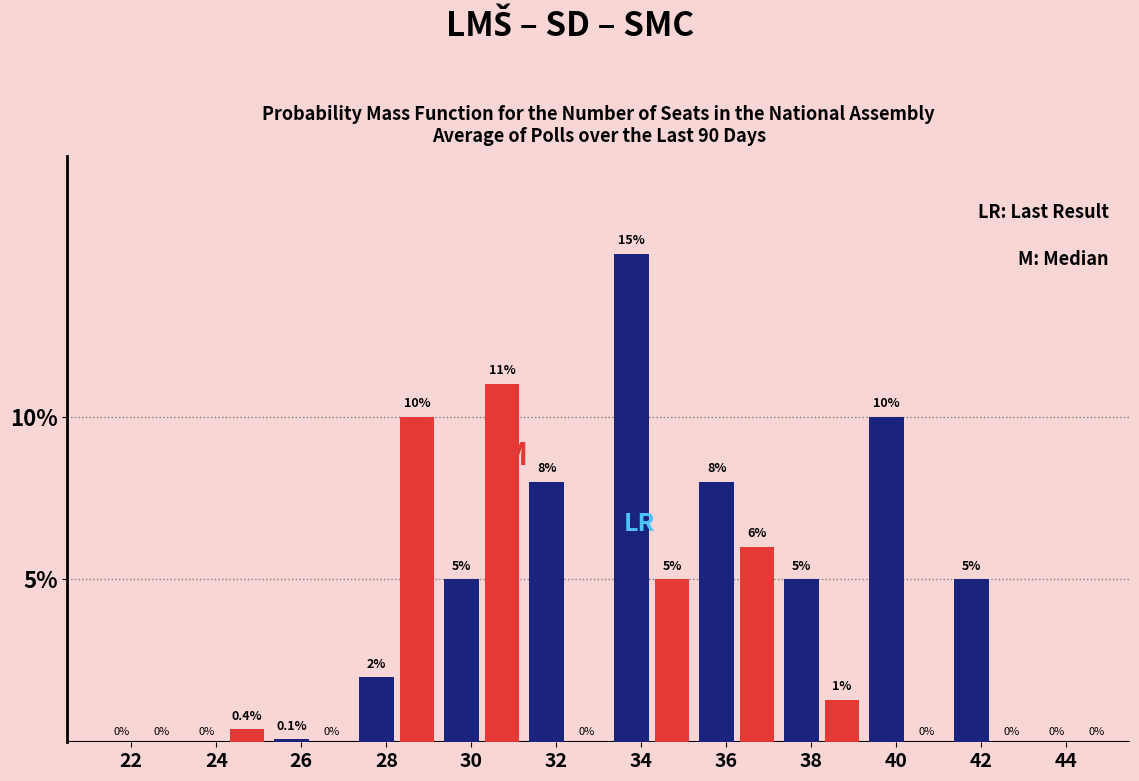

What is the total value across all series at 30?

16.0